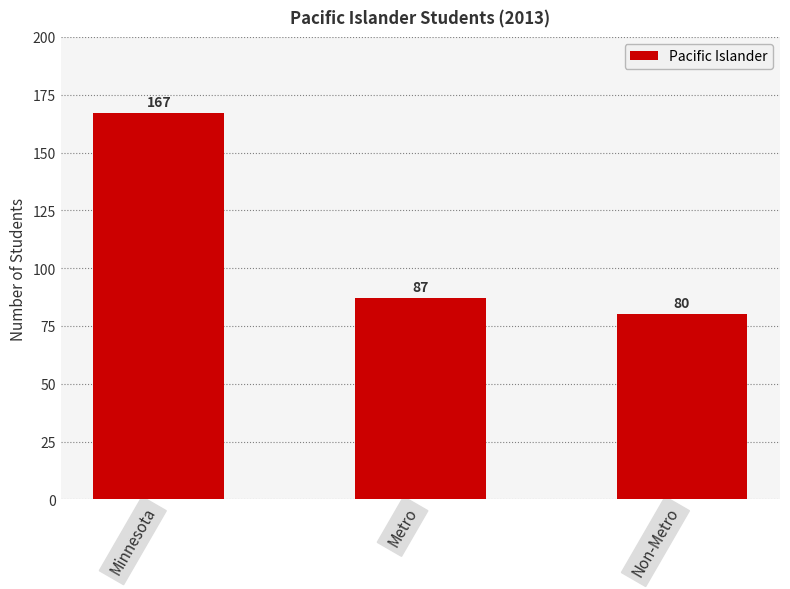

Which label corresponds to the largest value in the chart?

Minnesota